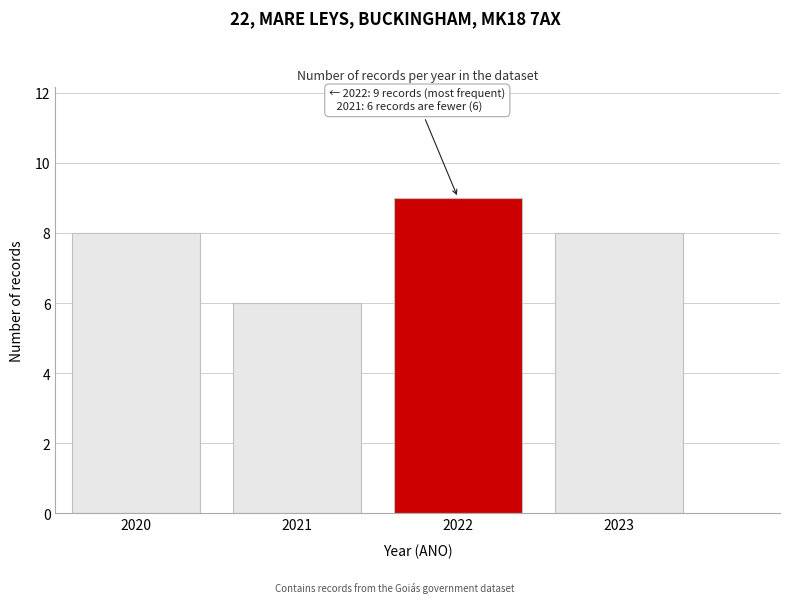

Reading left to right, extract all data points from this chart.

2020=8	2021=6	2022=9	2023=8